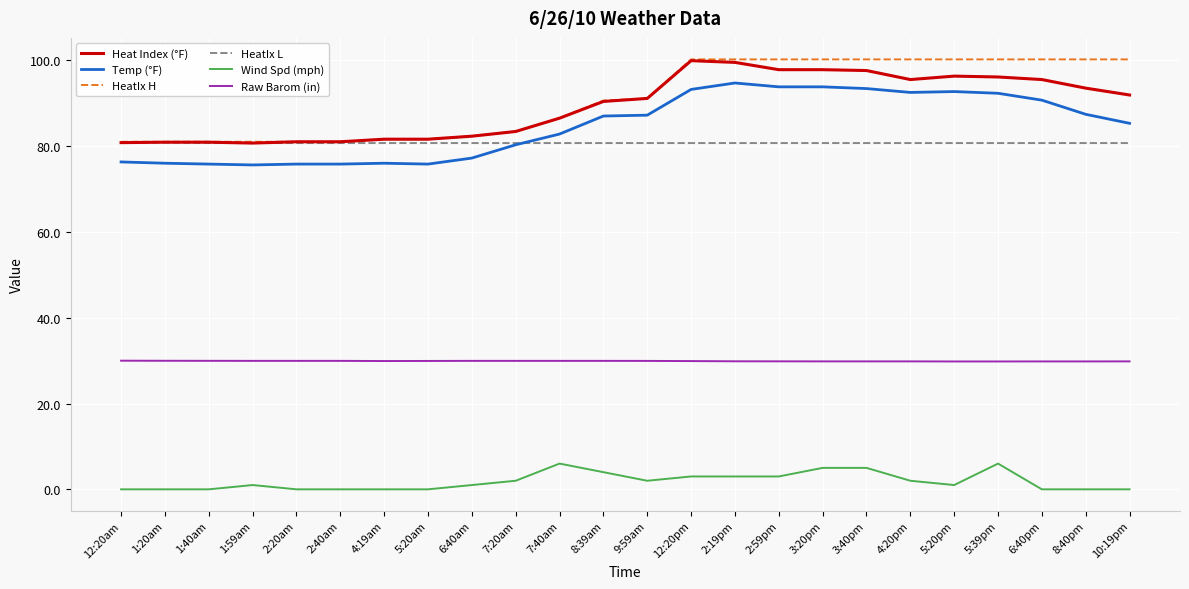

Is this an area chart (filled region under the line)?

No